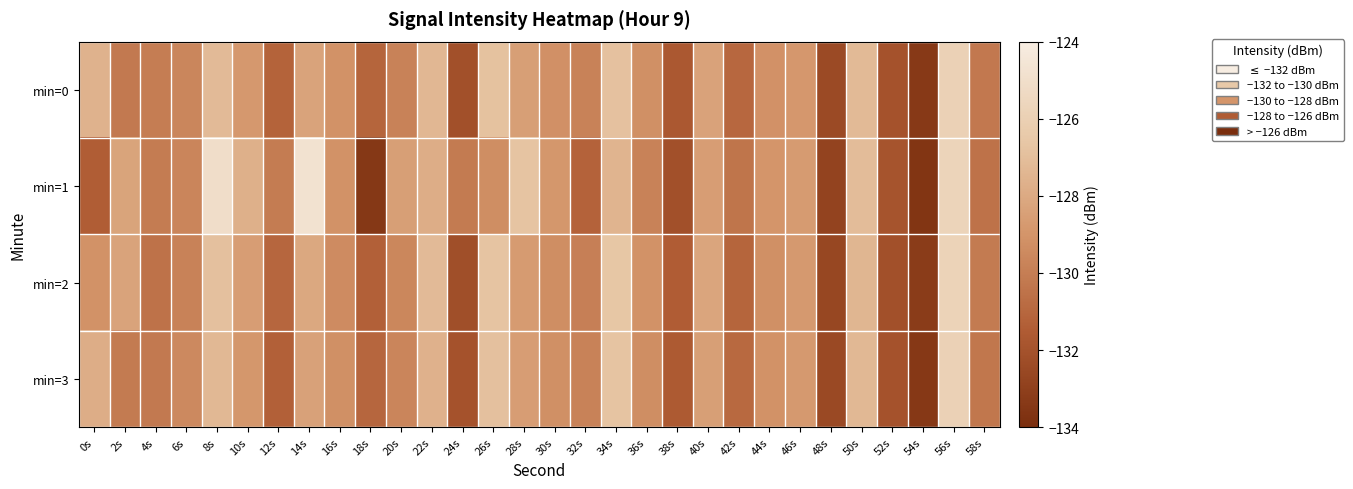

Which series has the widest spread of values?

min=1